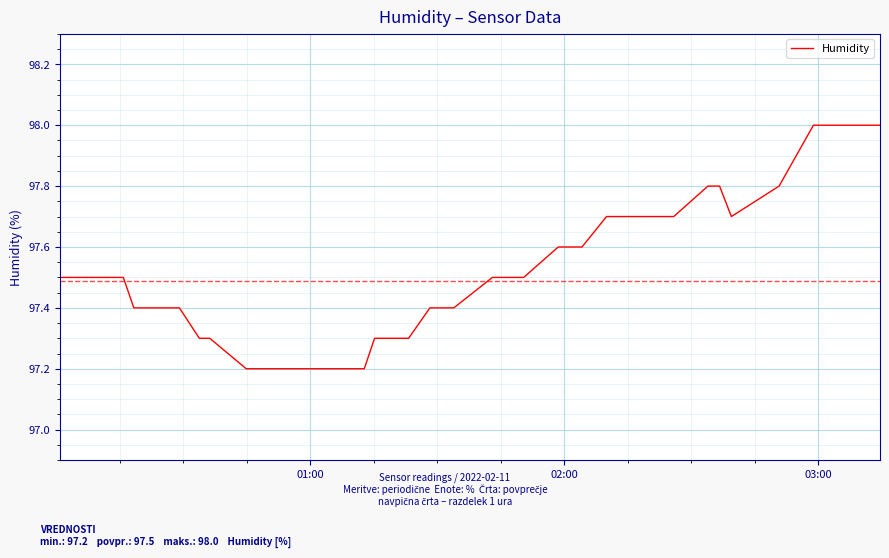

What is the difference between the maximum and minimum values?

0.8